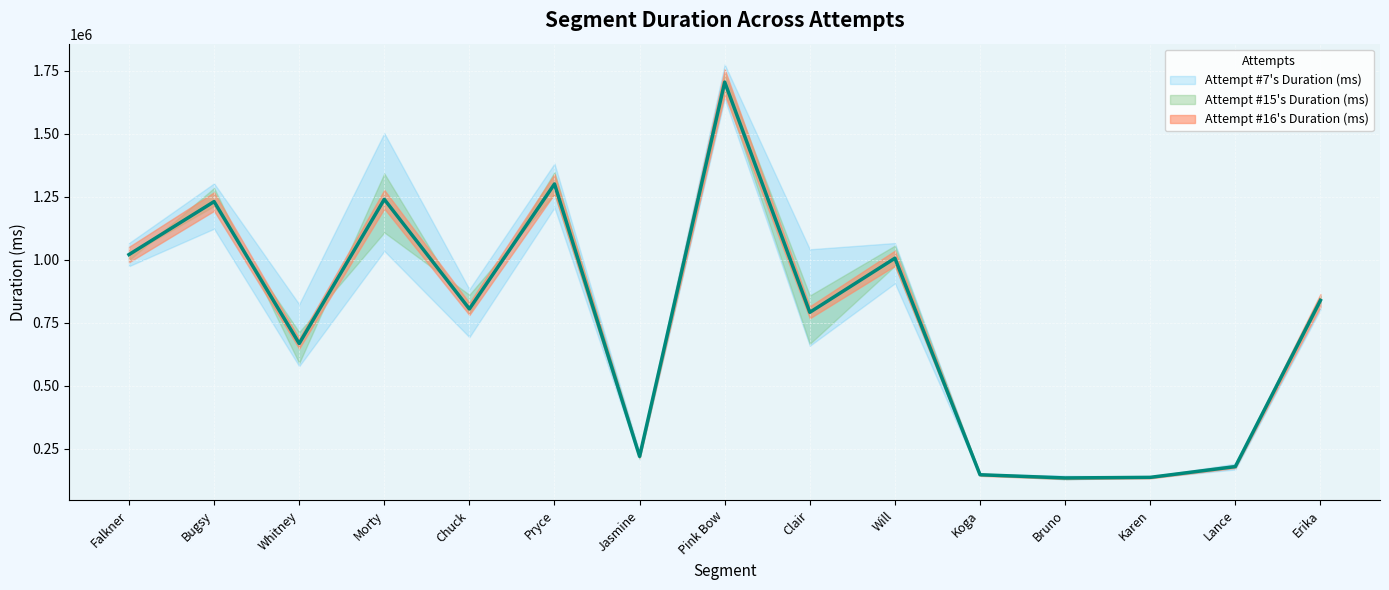

At which category is the sum across all series the highest?

Pink Bow